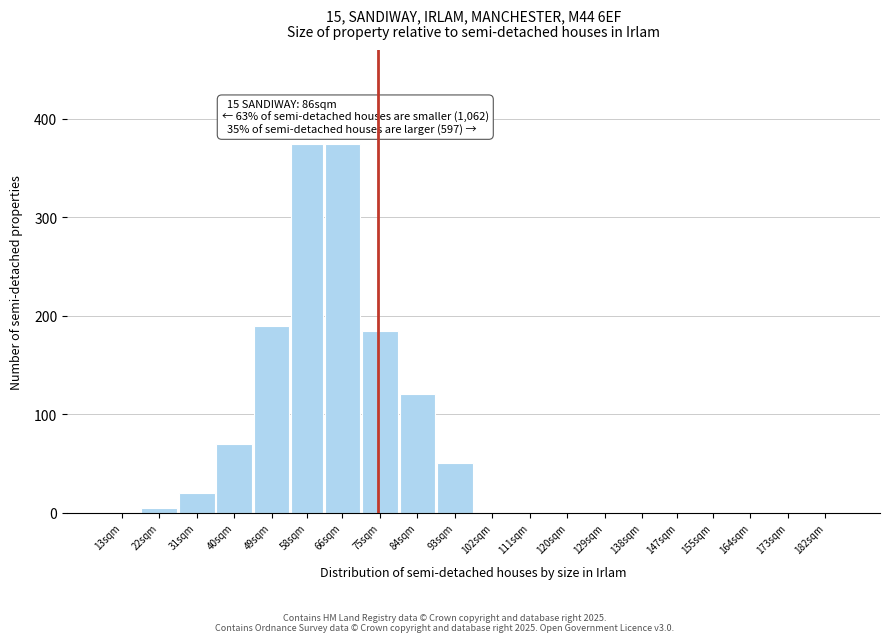

Reading left to right, what are all the values shown in this chart?

13sqm=0	22sqm=5	31sqm=20	40sqm=70	49sqm=190	58sqm=375	66sqm=375	75sqm=185	84sqm=120	93sqm=50	102sqm=0	111sqm=0	120sqm=0	129sqm=0	138sqm=0	147sqm=0	155sqm=0	164sqm=0	173sqm=0	182sqm=0